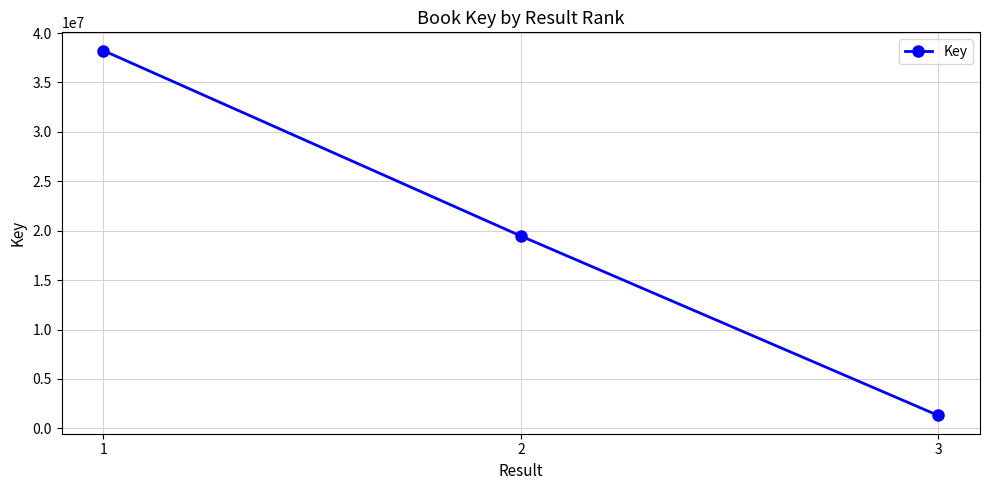

What is the approximate value at 1, to the nearest 10?

38224200